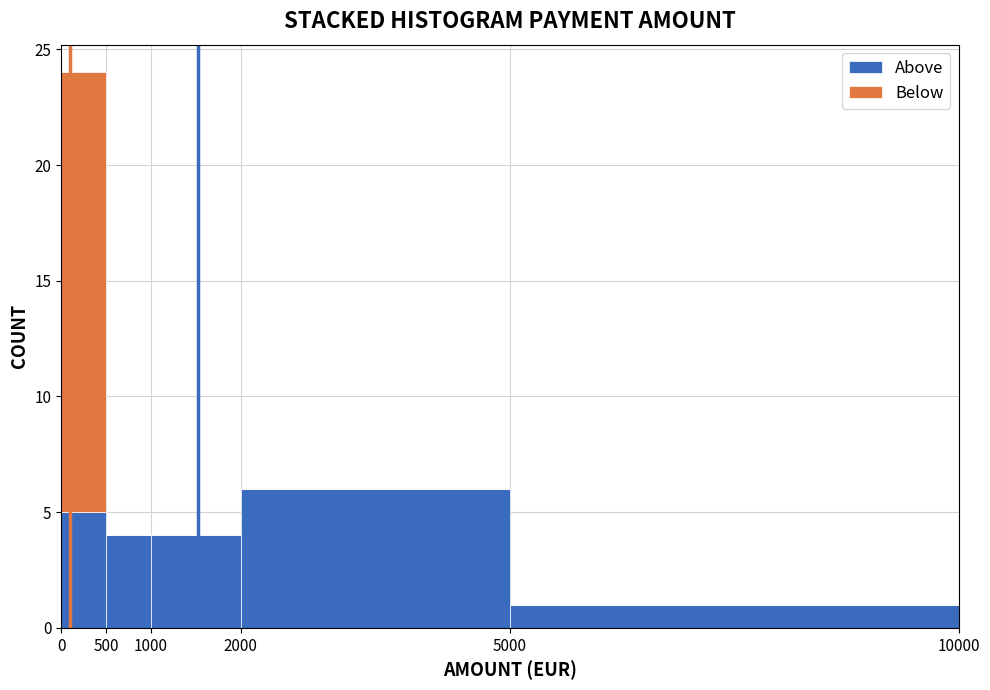

Reading left to right, list every stacked bar in this chart as the range it spans on the x-axis followed by its total height. The values are not printed on the chart, so give them approximately, as read against the axis.

0 to 500: 24
500 to 1000: 4
1000 to 2000: 4
2000 to 5000: 6
5000 to 10000: 1